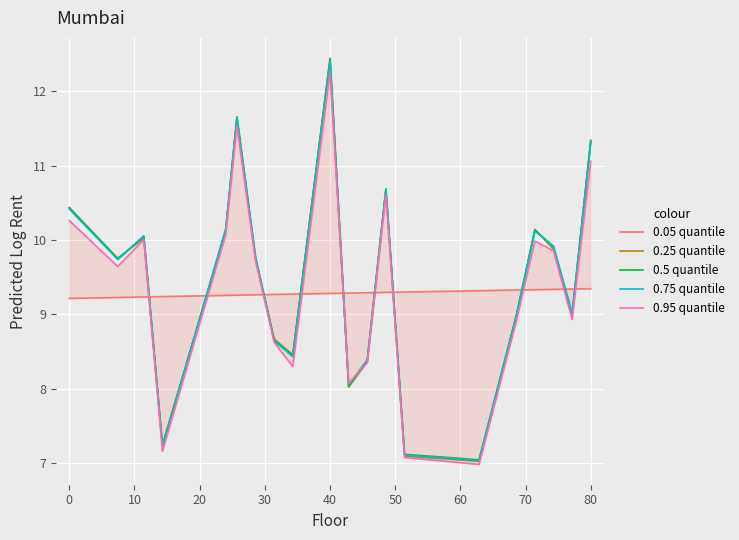

How many values in the 0.75 quantile series are below 9?

8